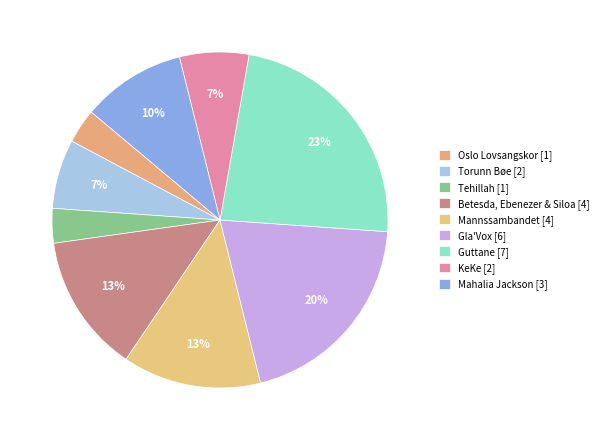

What is the change in value from Mannssambandet to Mahalia Jackson?

-1